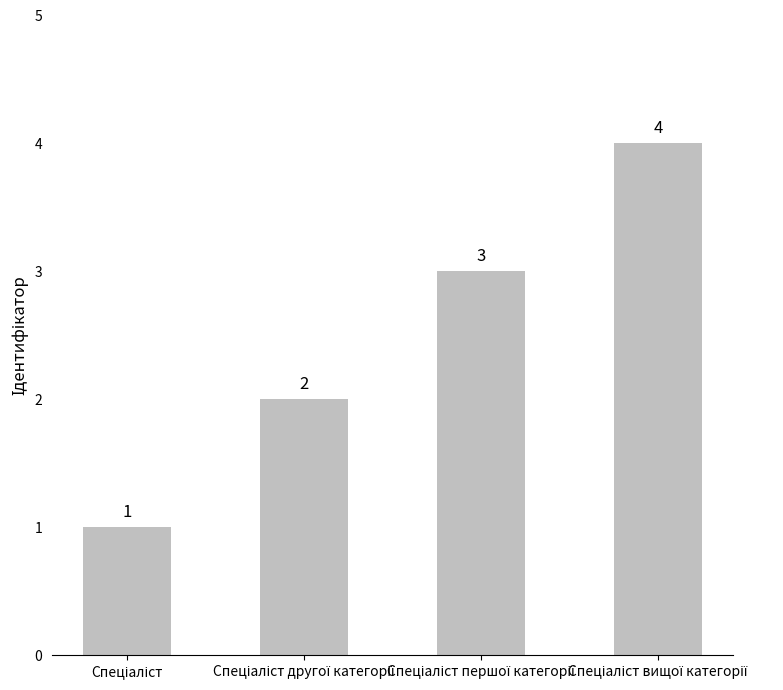

Does the chart contain any negative values?

No